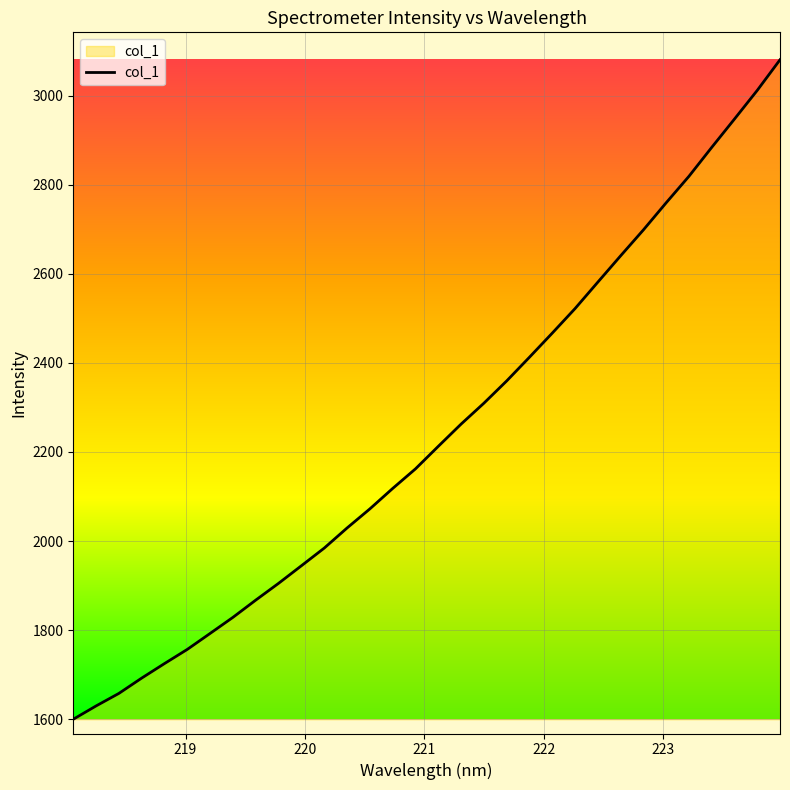

What is the greatest value displayed?

3080.5